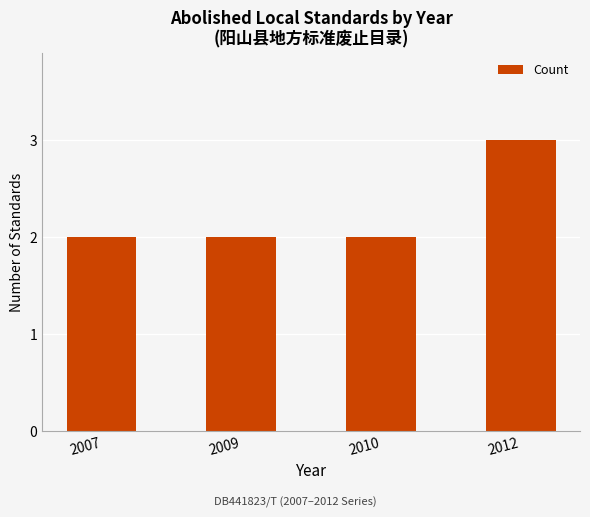

What is the difference between the maximum and minimum values?

1